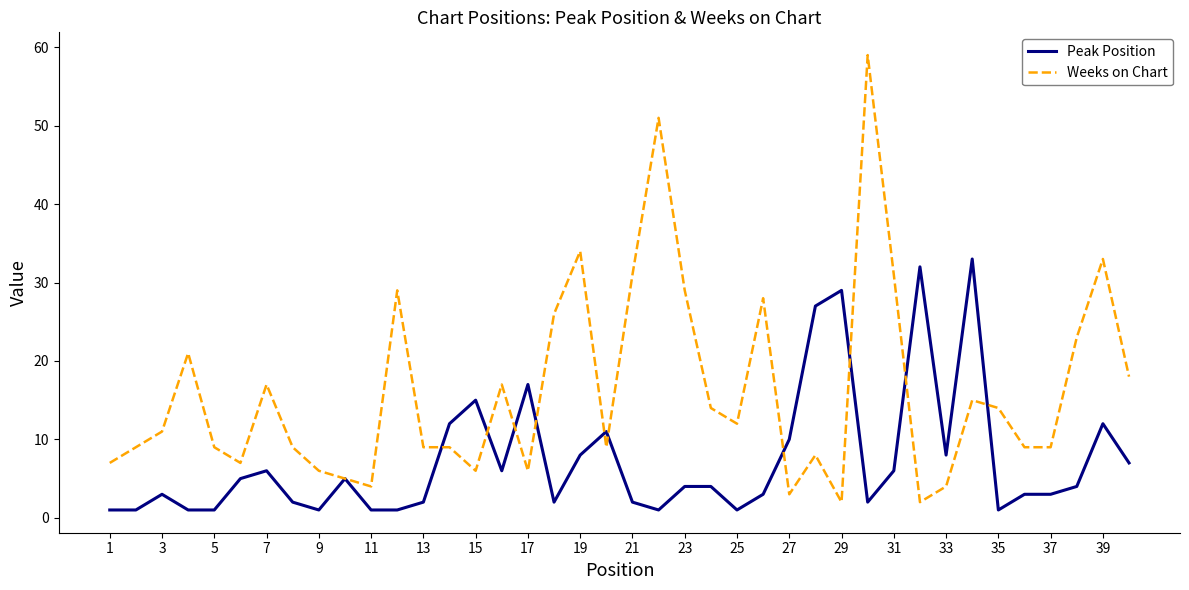

How many series are shown in this chart?

2